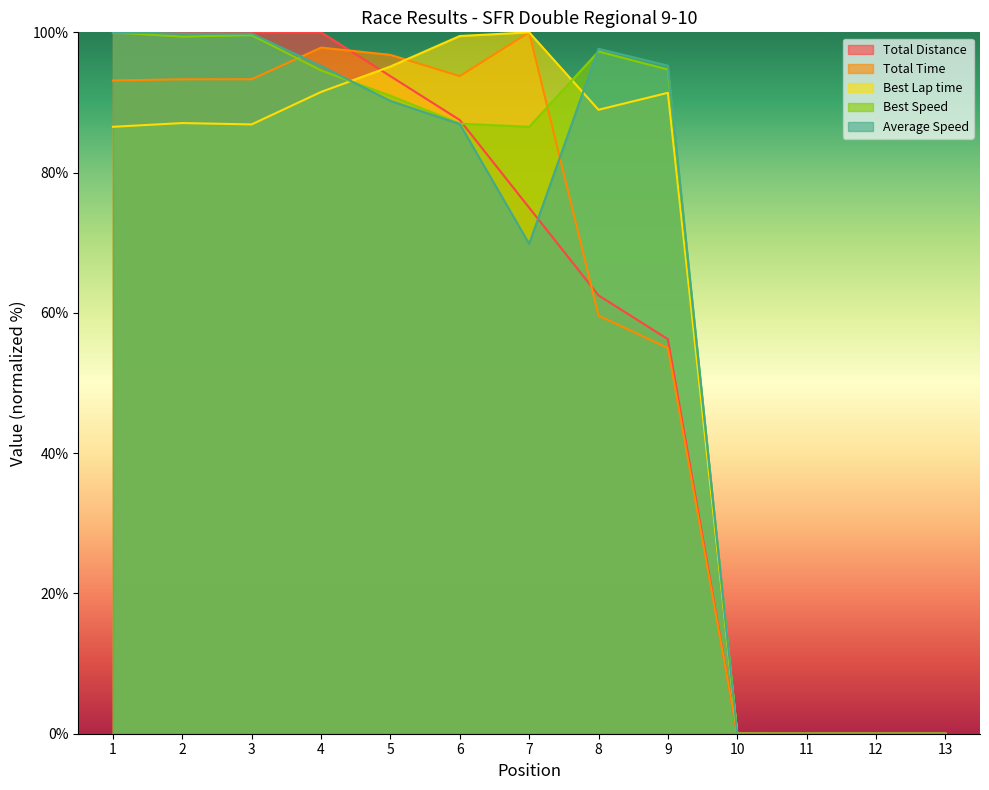

Which series ends up on top after the final intersection of Best Speed and Best Lap time?

Best Speed